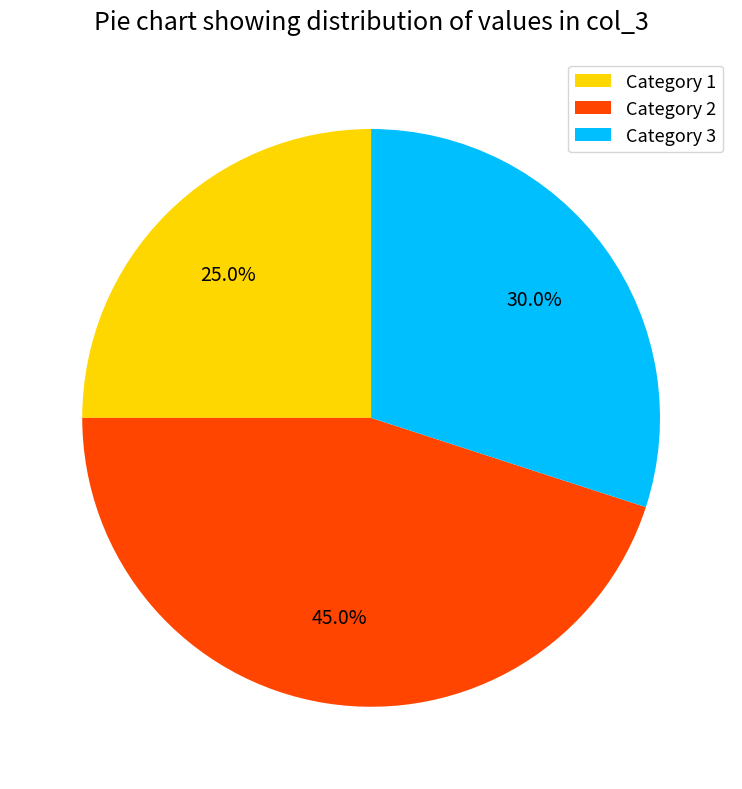

How many slices are in this pie chart?

3